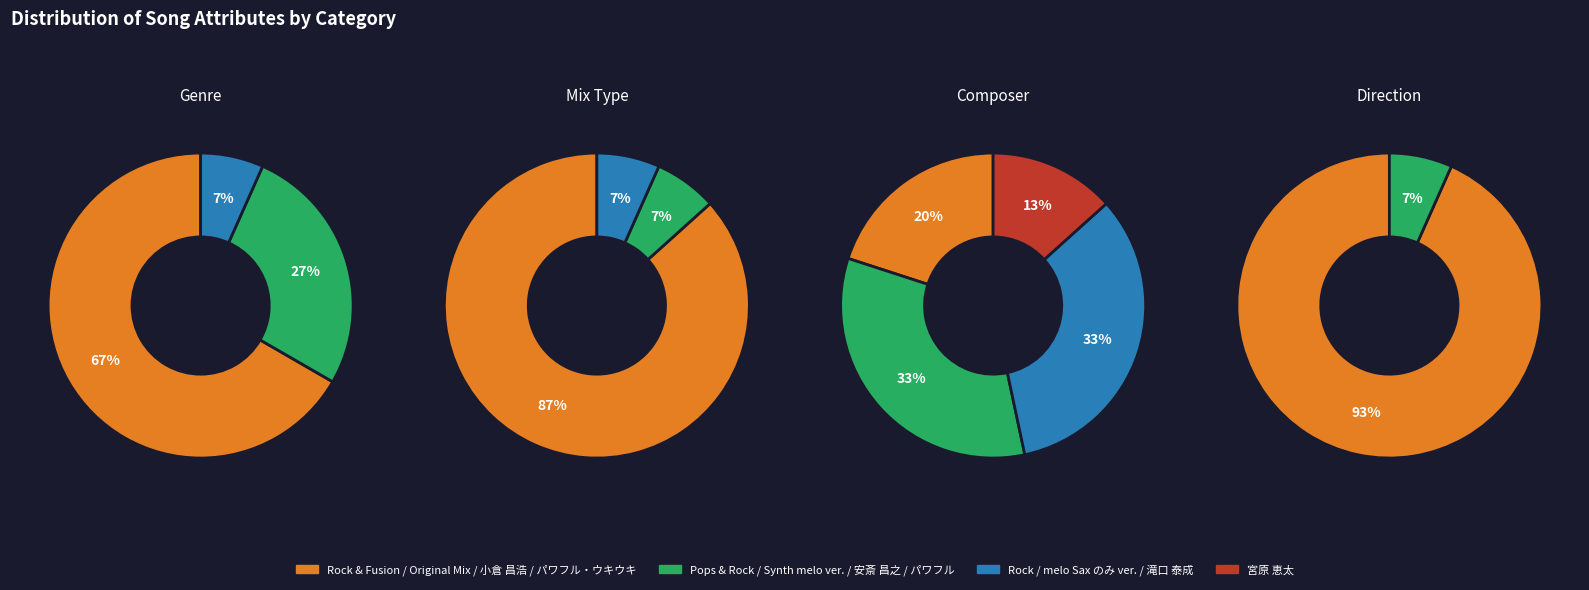

Which slice is the largest?

Rock & Fusion